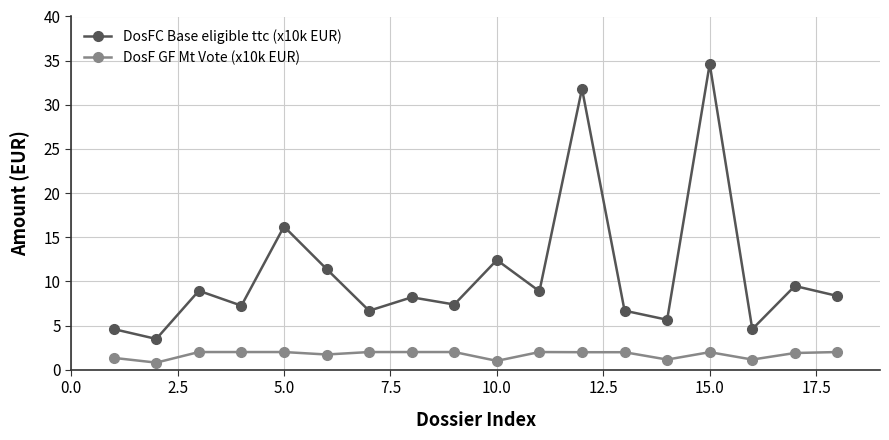

What is the smallest value displayed?

0.8